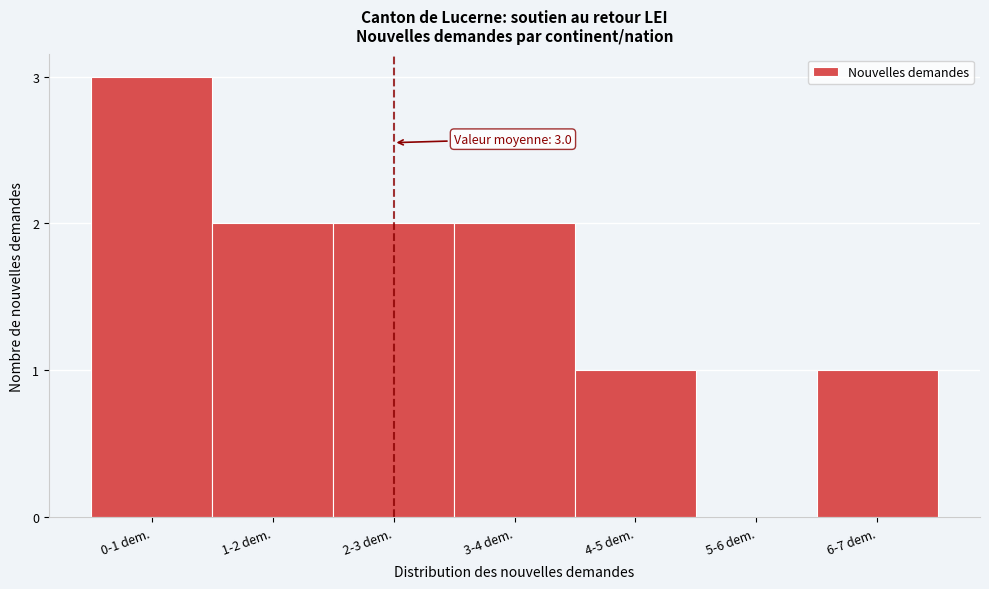

Reading right to left, transcribe all the data shown in this chart.

6-7 dem.=1	5-6 dem.=0	4-5 dem.=1	3-4 dem.=2	2-3 dem.=2	1-2 dem.=2	0-1 dem.=3